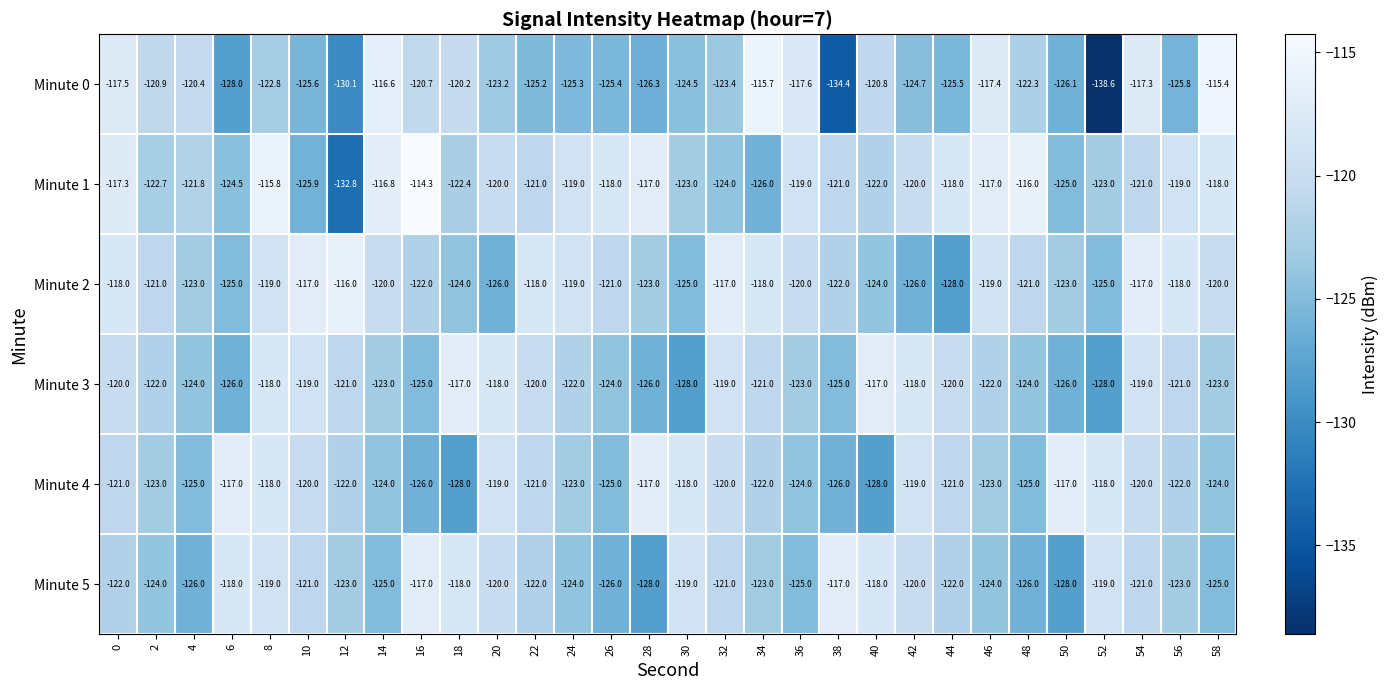

Between 8 and 32, which series saw the biggest shift?

Minute 1